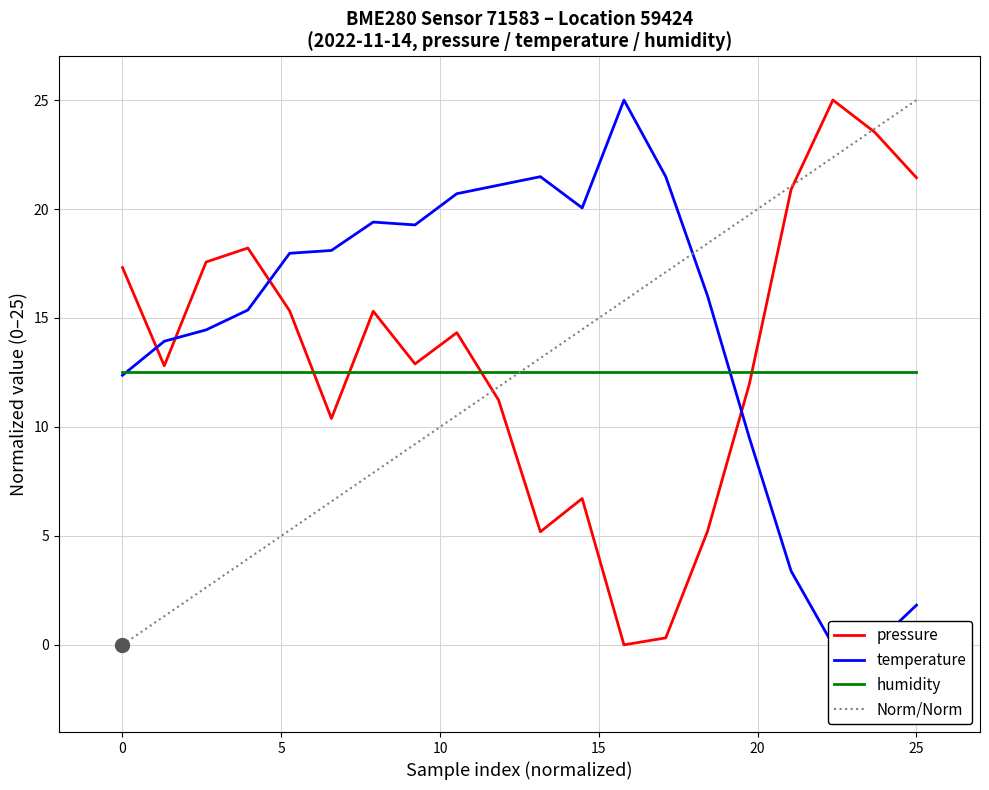

How many intersections are there between temperature and pressure?

4